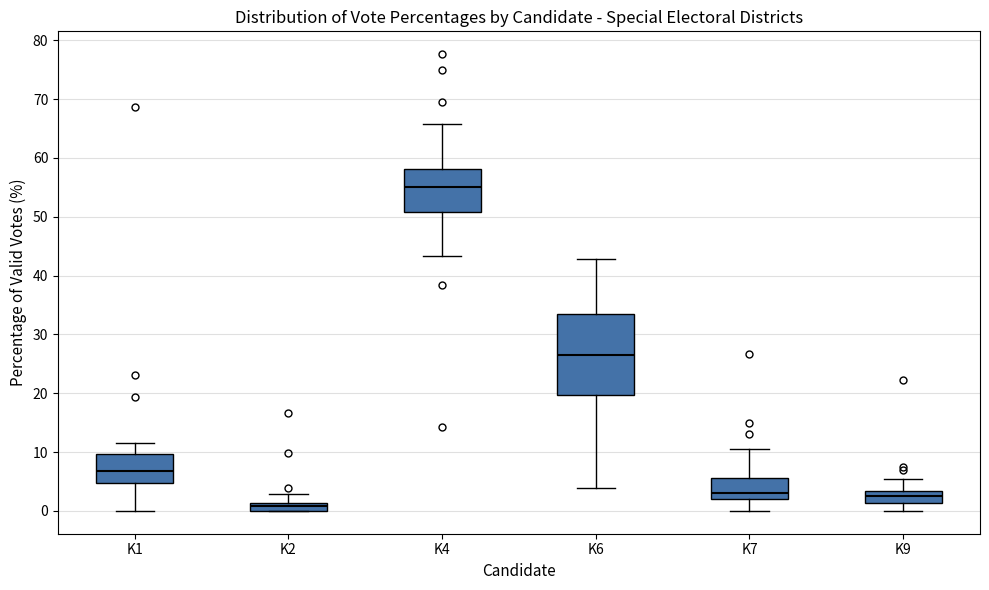

Which box has the highest median line?

K4